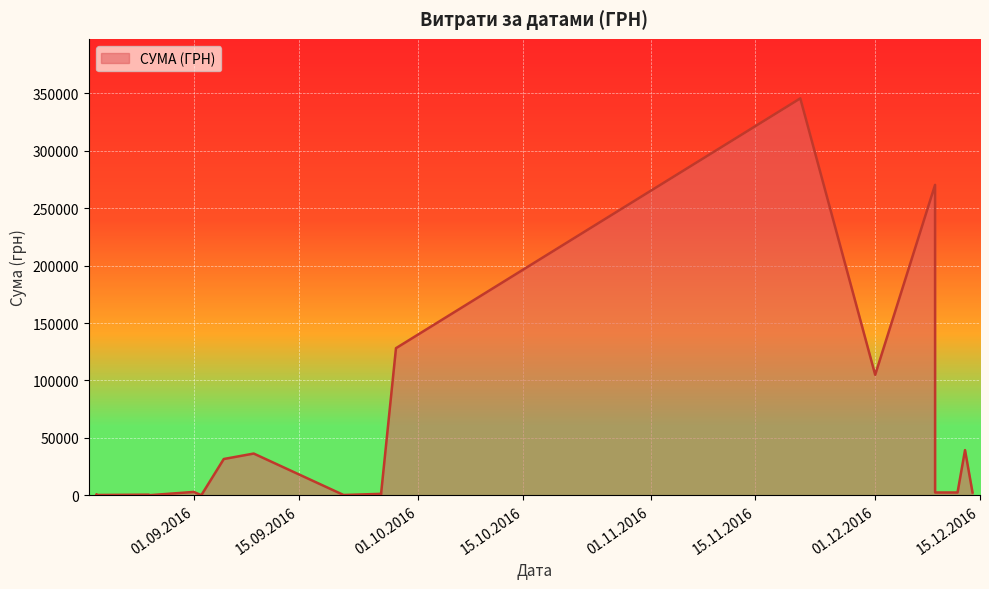

How many data points are above 2400?

8